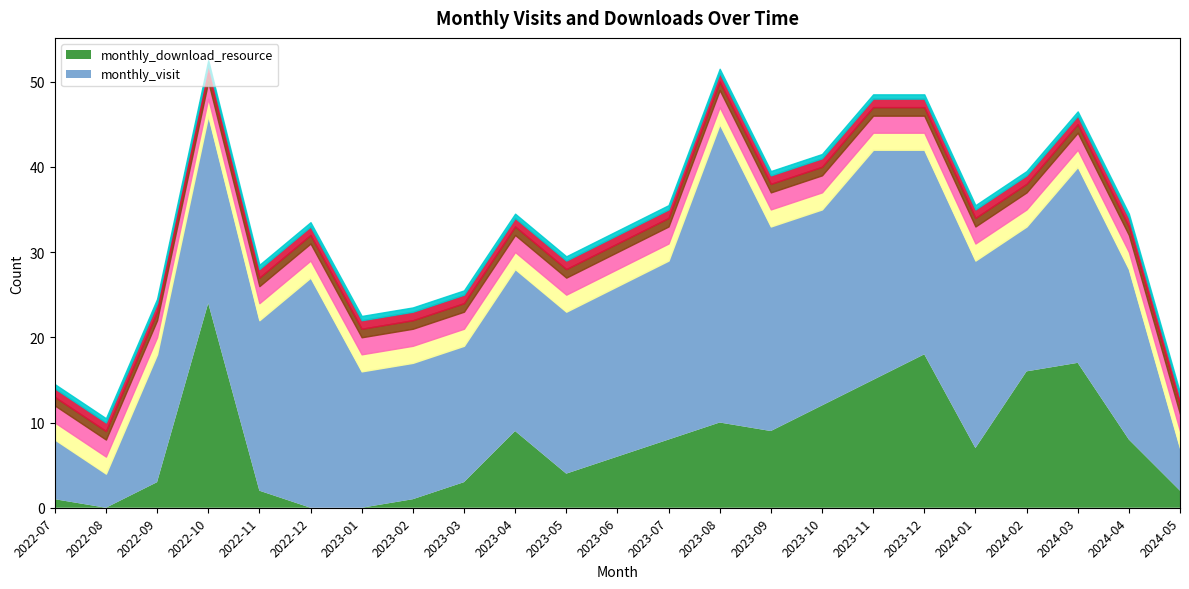

What is the value of the monthly_visit point at the 2nd from the left?

4